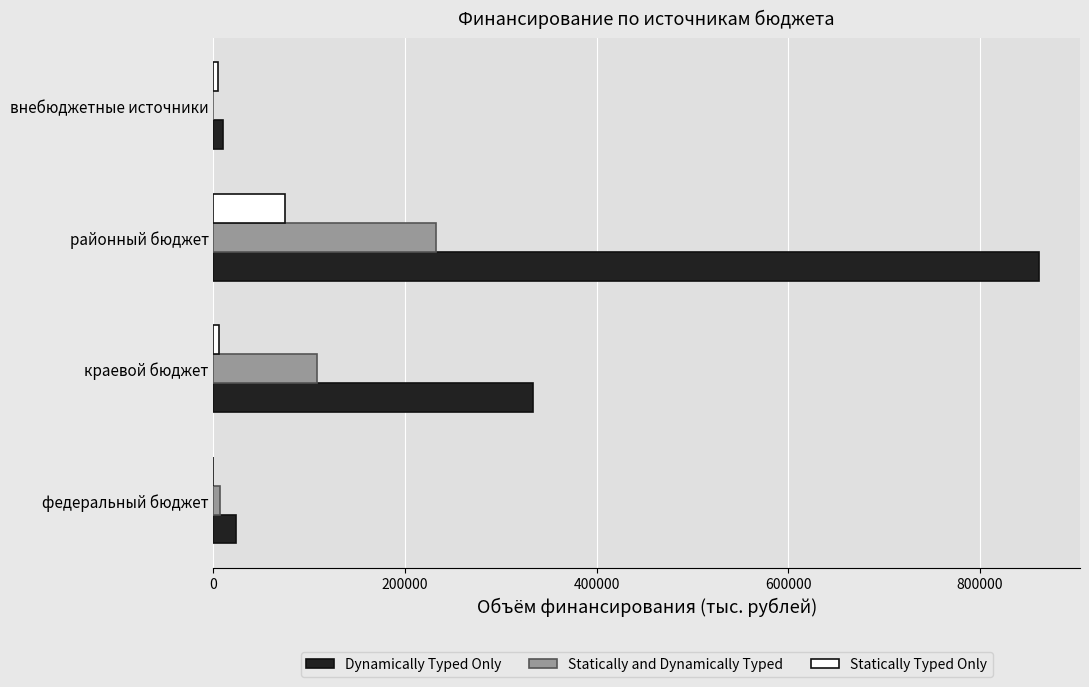

How many data points in Statically Typed Only are above 5907?

2